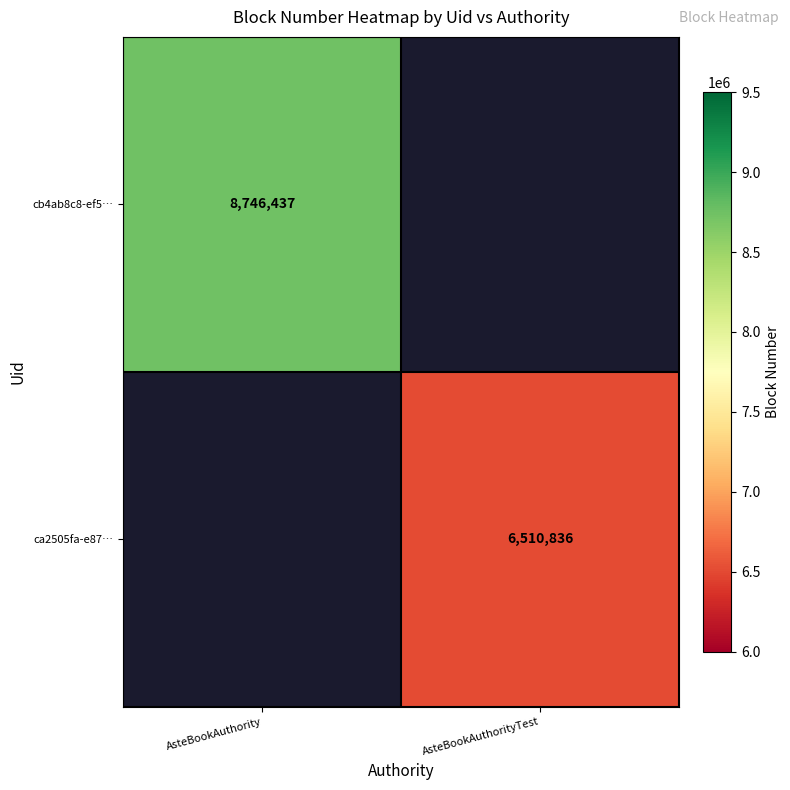

Count the number of categories in the chart.

2